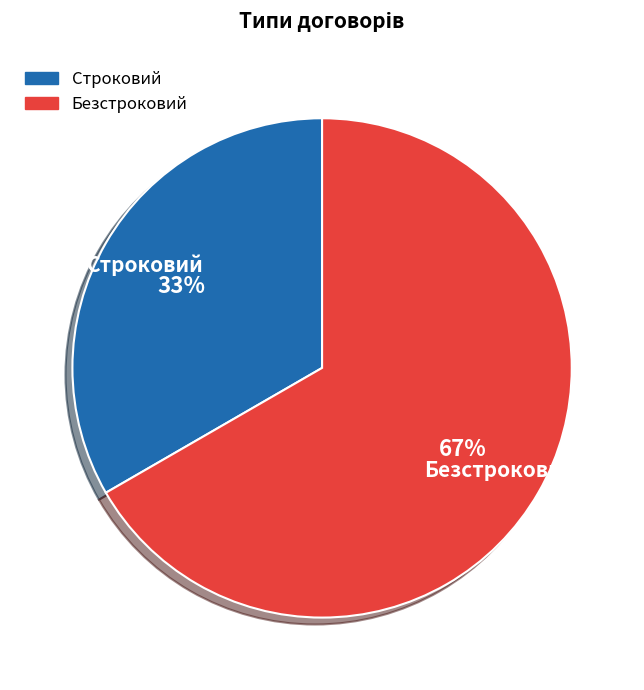

True or false: Безстроковий accounts for 60% of the total.

False